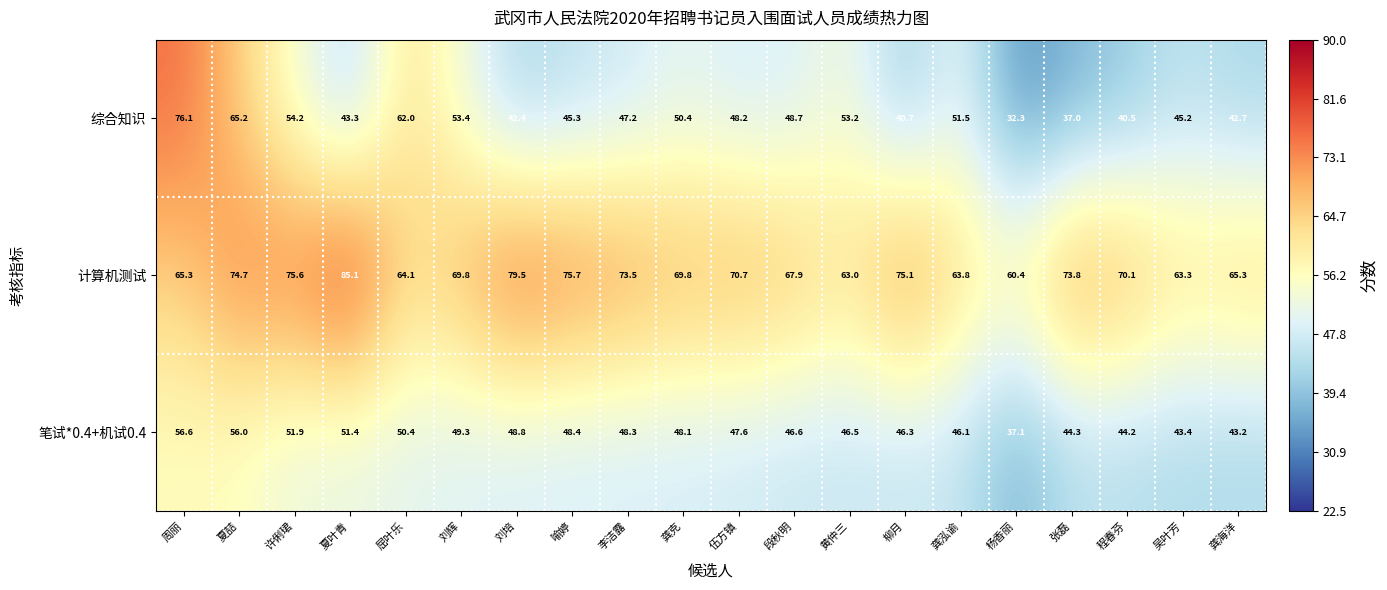

Which label corresponds to the smallest value in the chart?

杨香丽